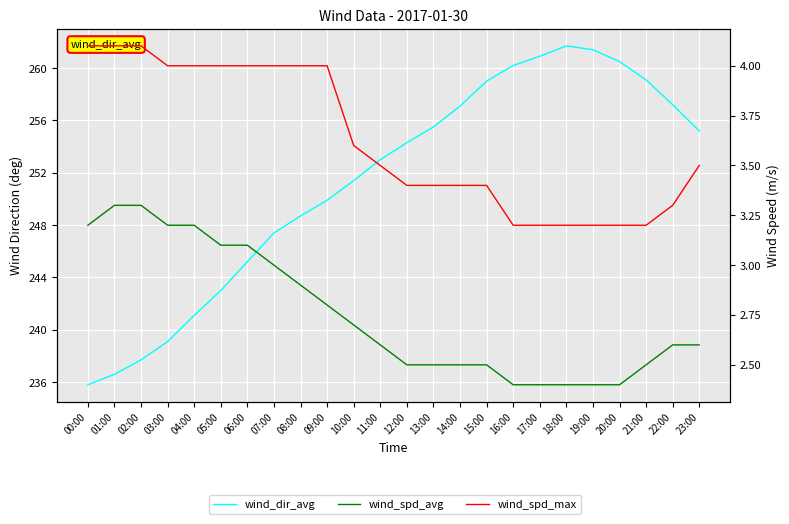

At which category is the sum across all series the highest?

18:00